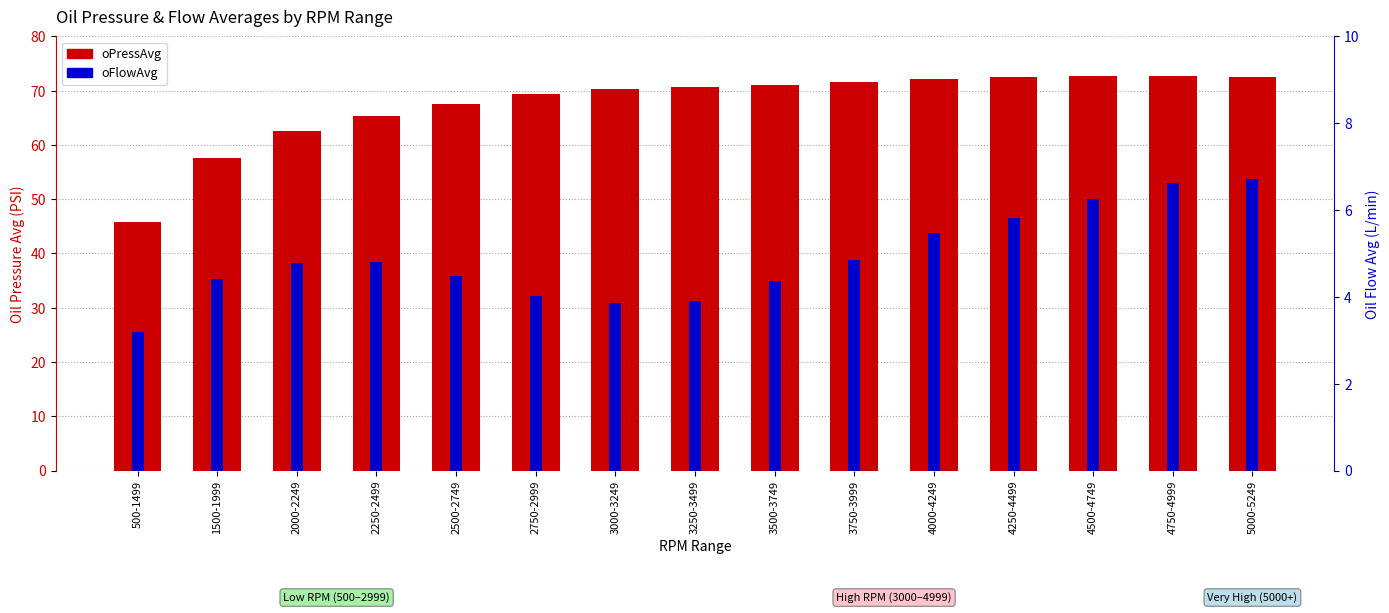

Rank the series by their maximum value, from lowest to highest.

oFlowAvg, oPressAvg